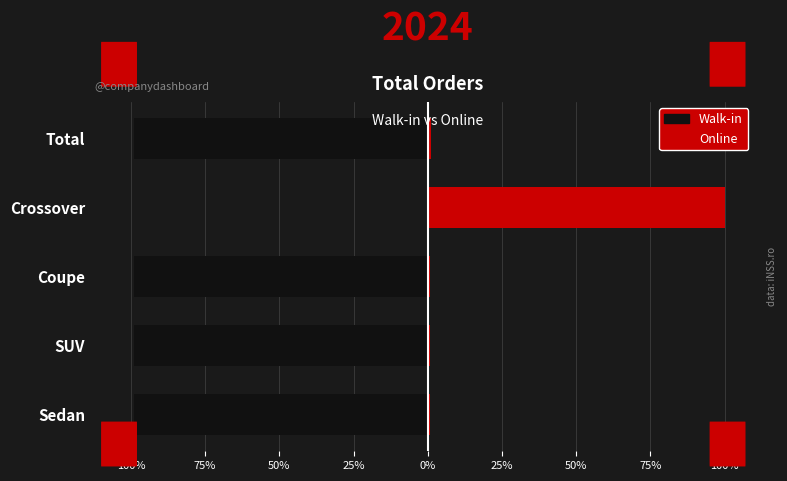

At how many categories does at least one series exceed 50?

1